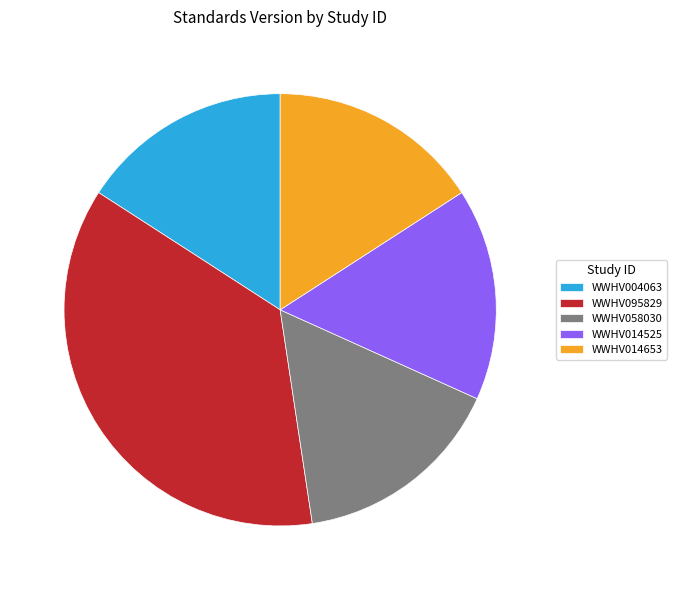

Which category has the biggest portion of the pie?

WWHV095829